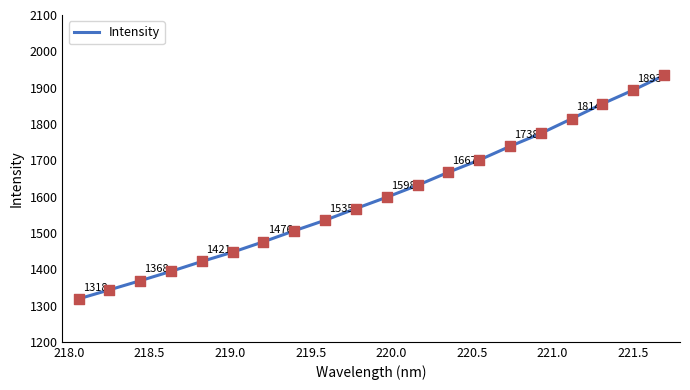

What is the minimum value shown in the chart?

1318.3